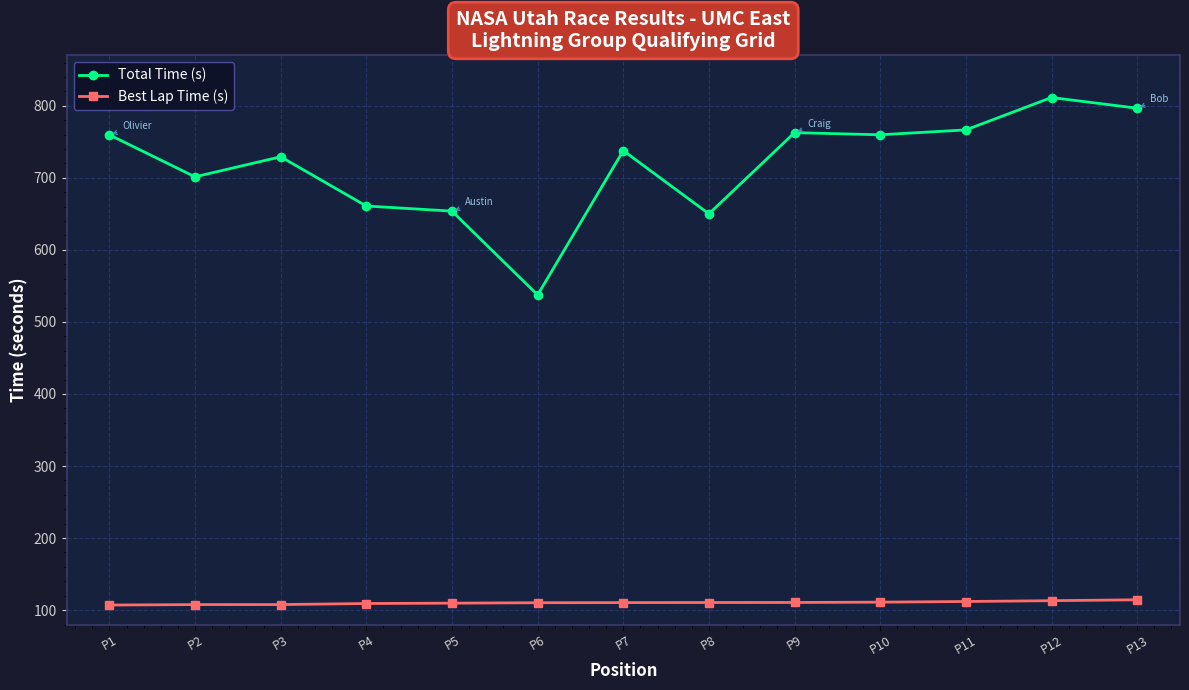

At which label does Total Time (s) reach its peak?

P12